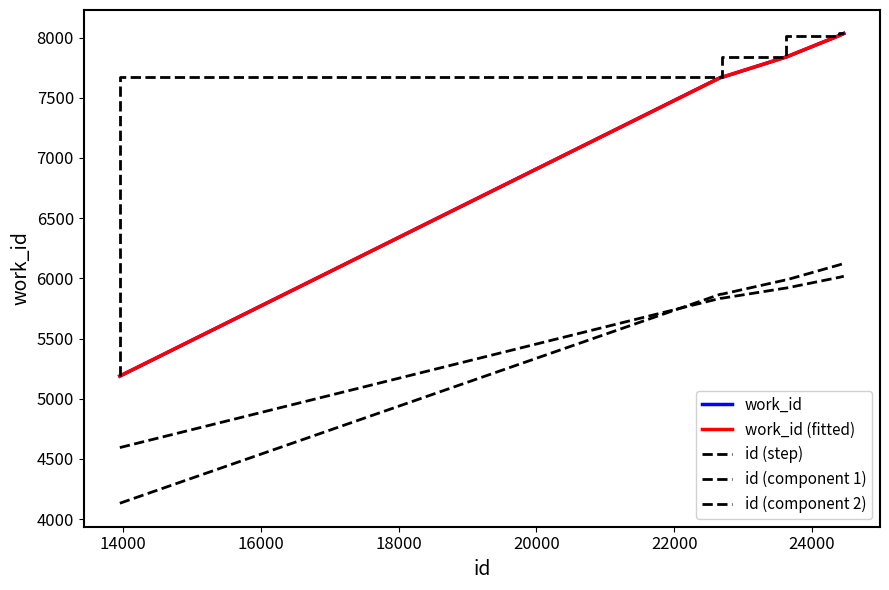

Does the chart display data point markers on the line(s)?

No